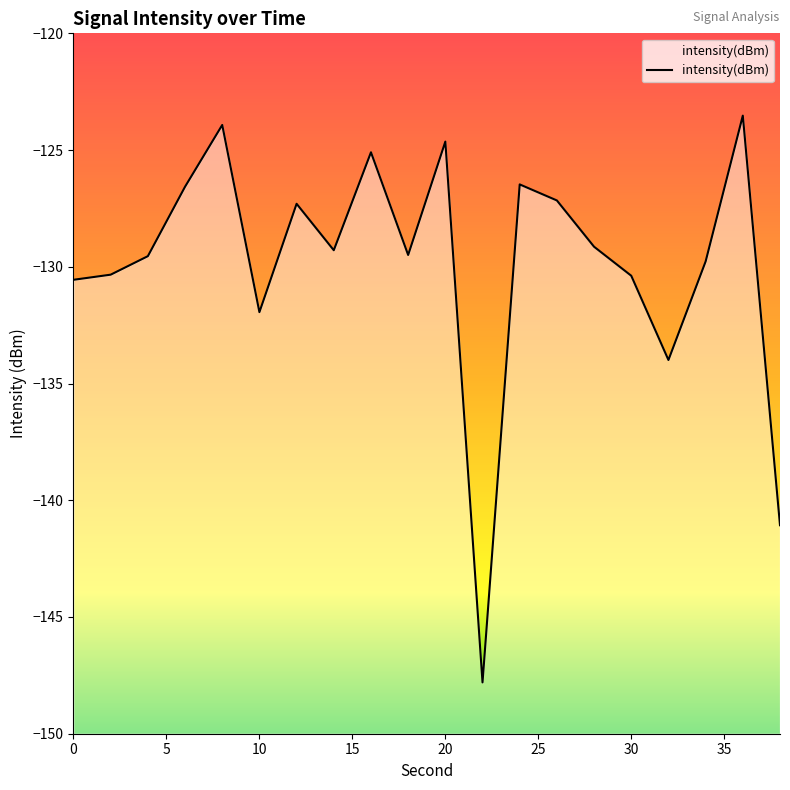

Is it true that the value at 4 is -201.6?

False